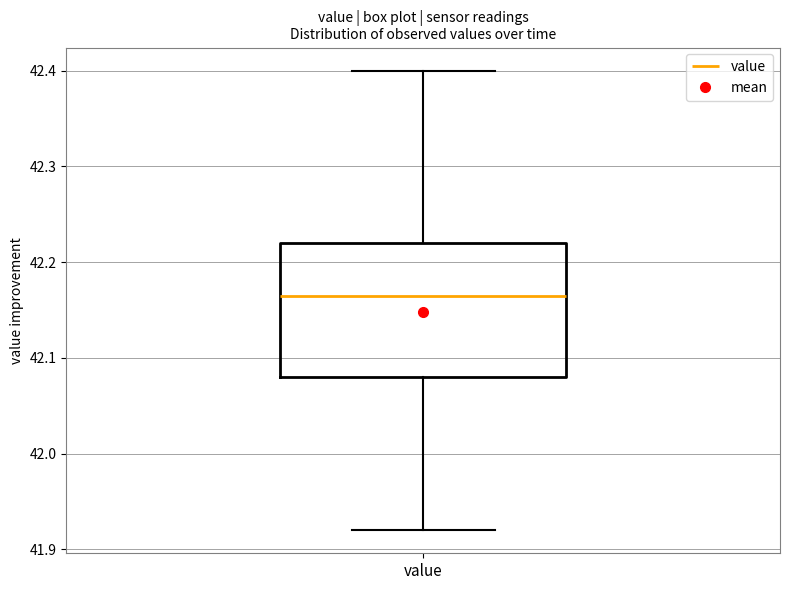

Read this box plot against the y-axis: the position of the median line, the range covered by the box, and the ends of both whiskers. The values are not printed on the chart, so give them approximately, as read against the axis.

median 42.17, box 42.08 to 42.22, whiskers 41.92 to 42.40